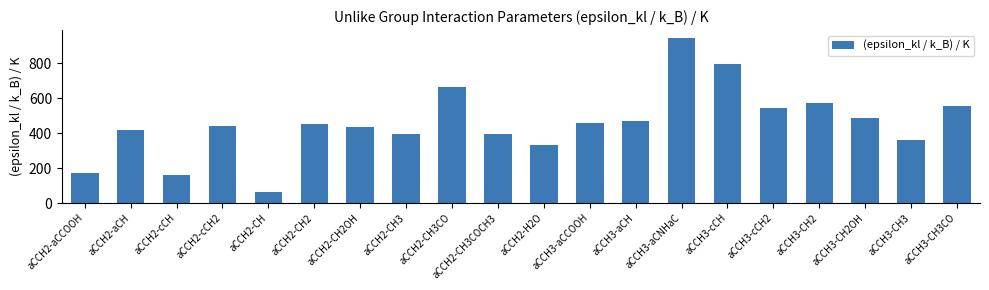

Between aCCH3-cCH and aCCH2-CH, which is larger?

aCCH3-cCH